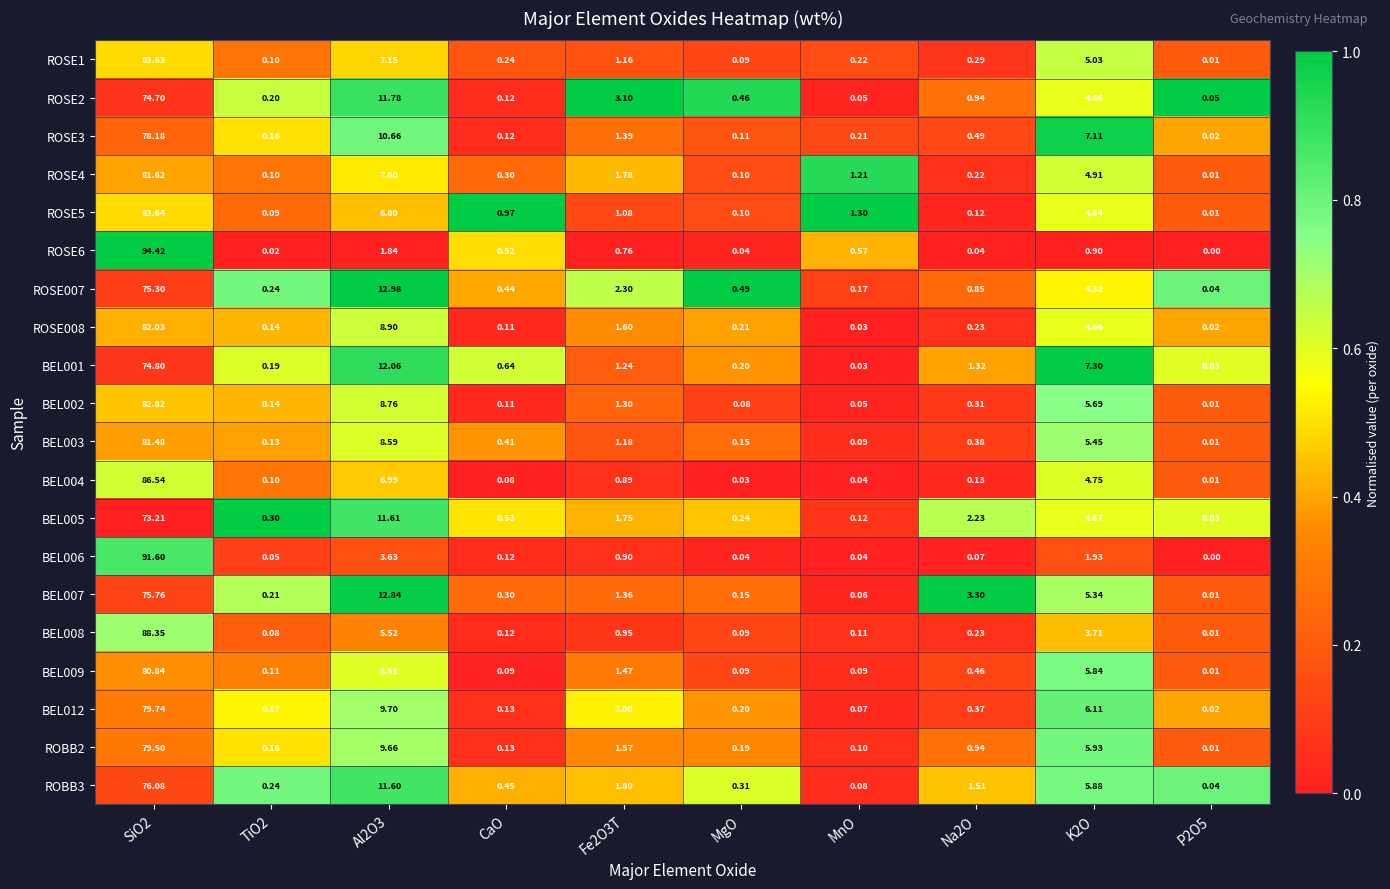

How many data points in ROSE4 are above 1?

5